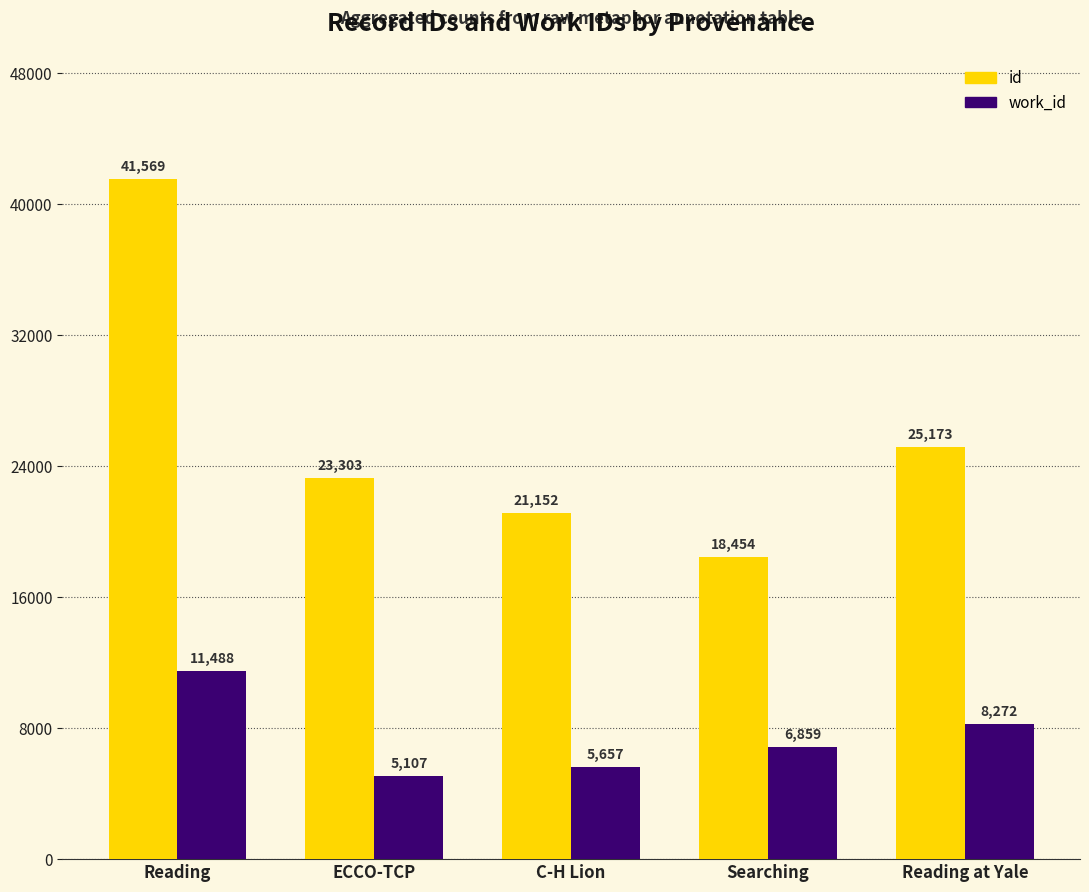

At which label does id reach its minimum?

Searching